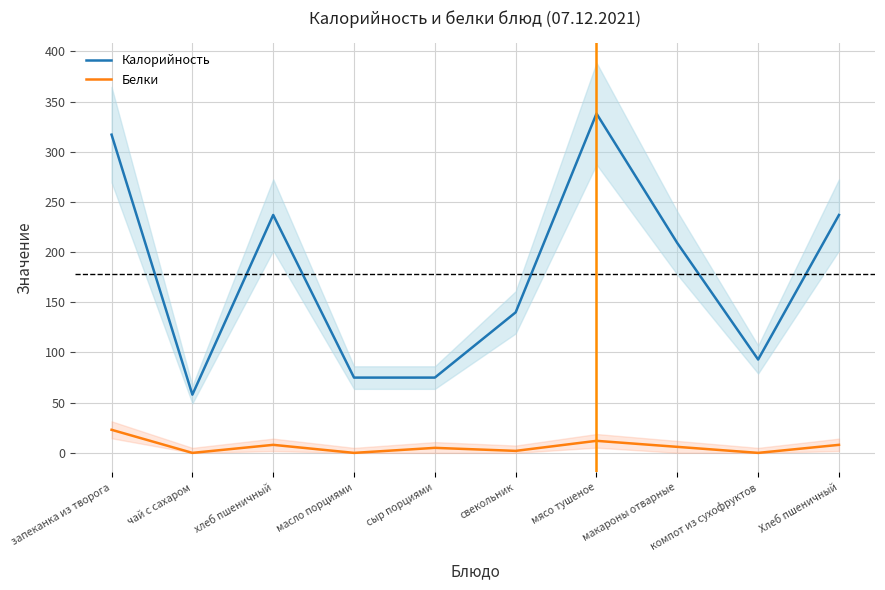

How many values in the Калорийность series are below 209?

5